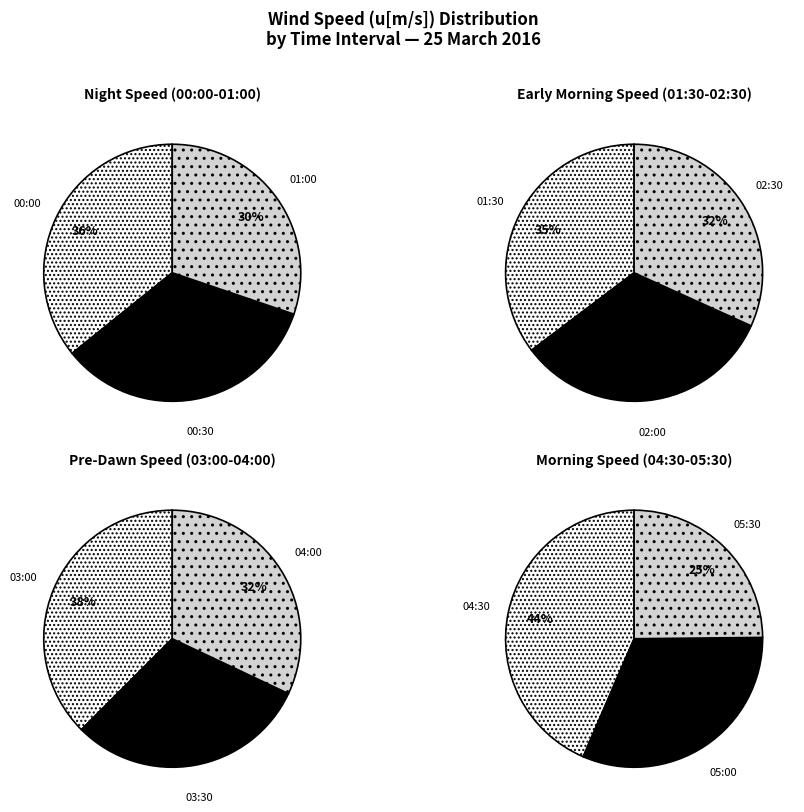

Which category has the biggest portion of the pie?

00:00